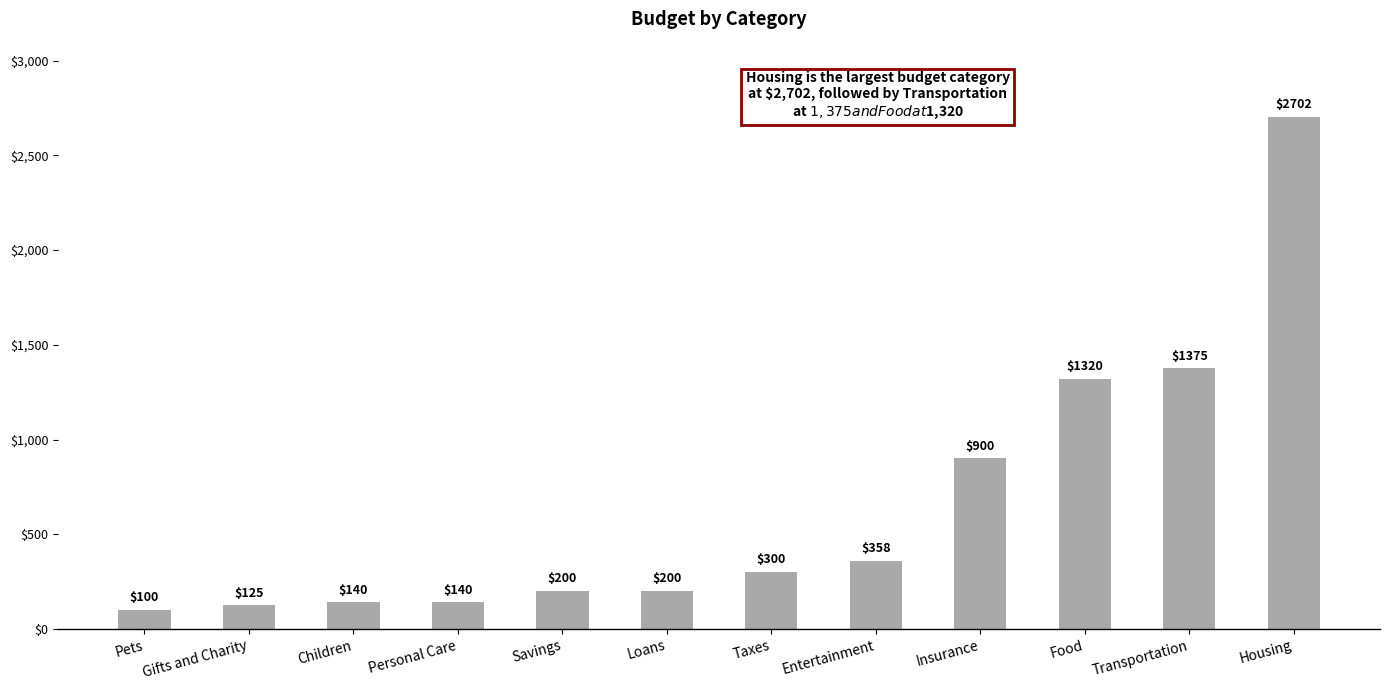

What position from the left is Entertainment?

8